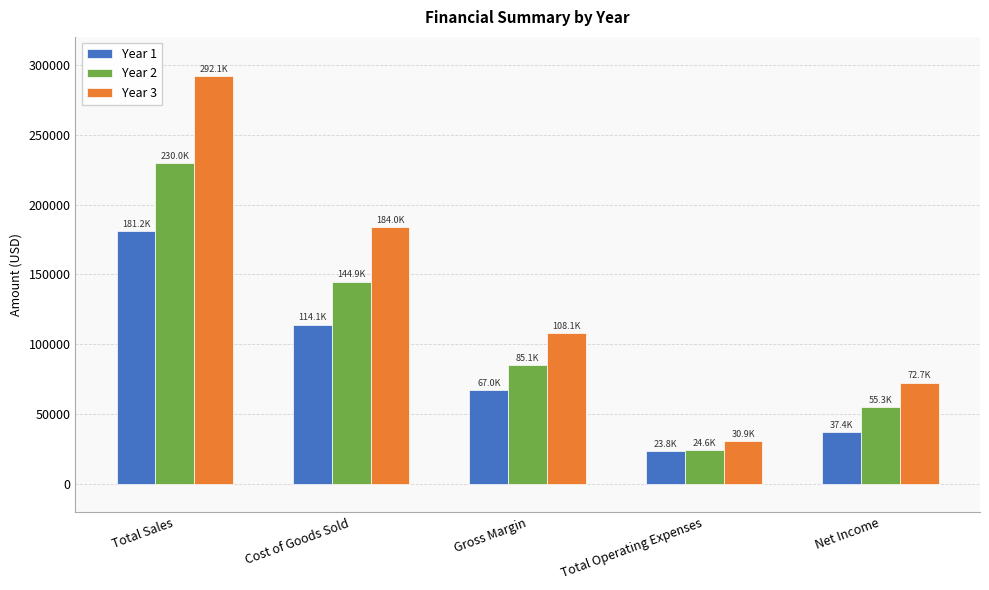

What is the difference between the maximum and minimum values in the Year 2 series?

205388.7